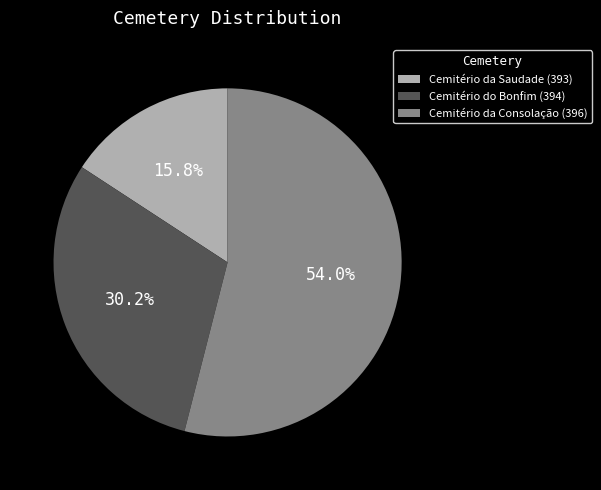

The Cemitério da Saudade (393) slice represents 3% of the pie. True or false?

False